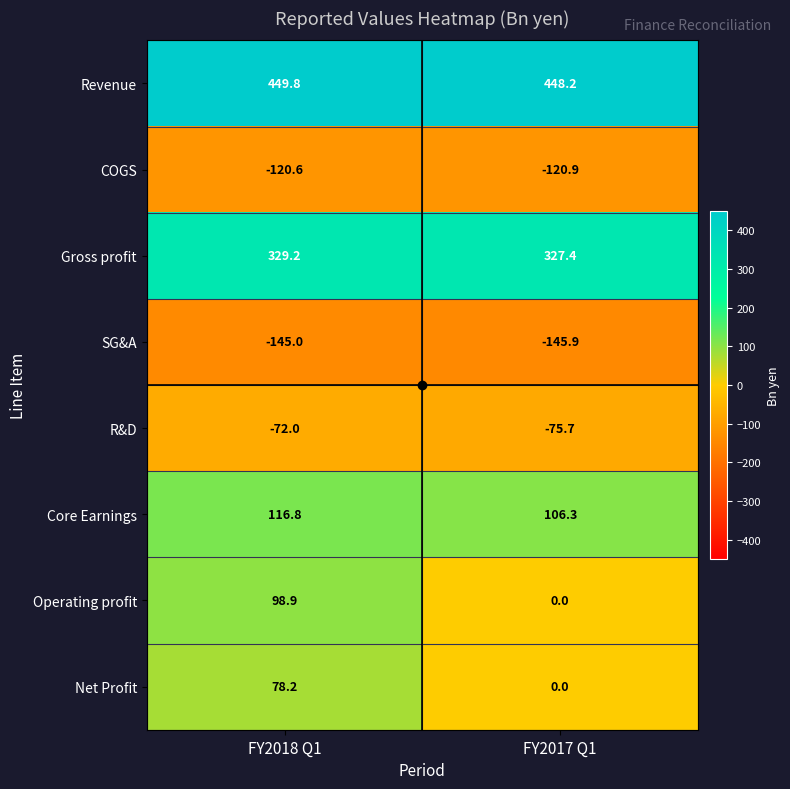

Is it true that R&D equals -122.5 at FY2017 Q1?

False